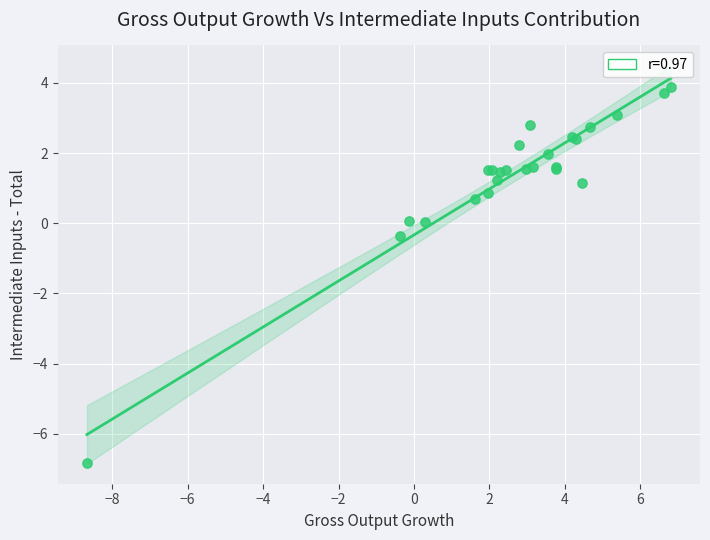

What Y value in the scatter plot is closest to -1?

-0.4